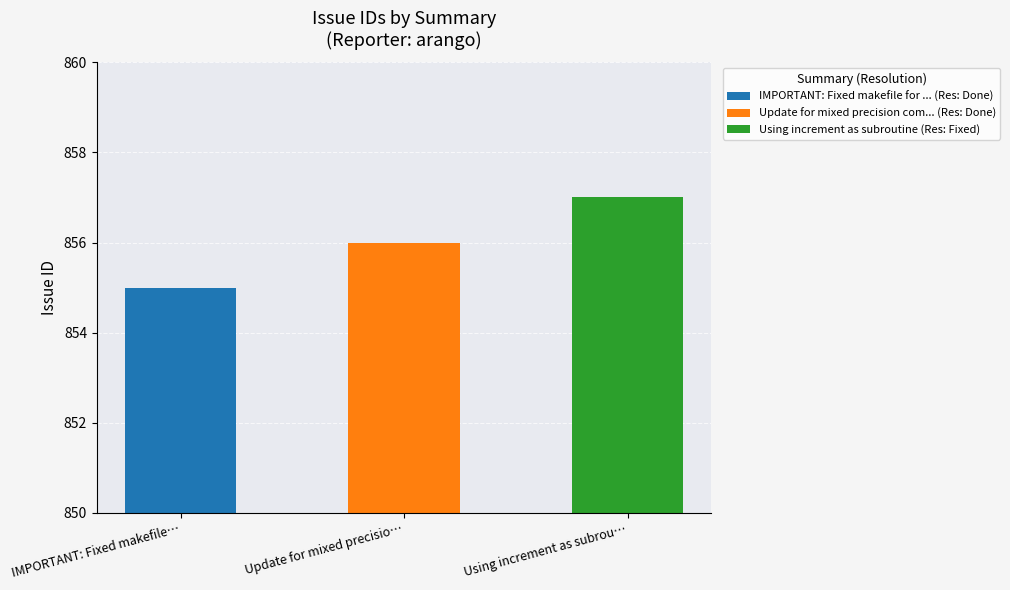

What is the difference between the second highest and minimum values?

1